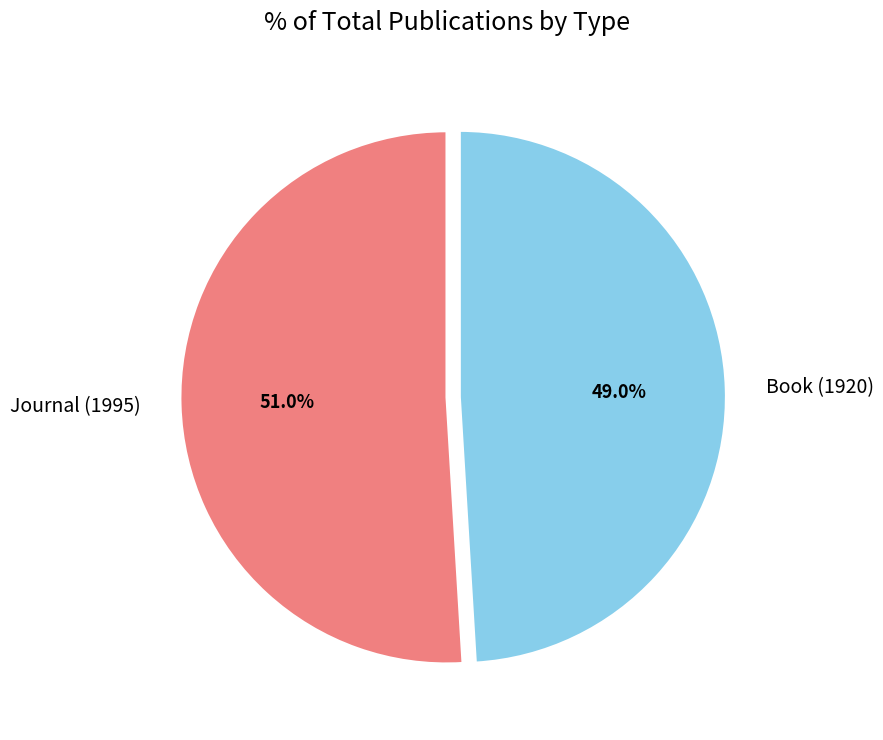

True or false: Journal (1995) accounts for 39% of the total.

False